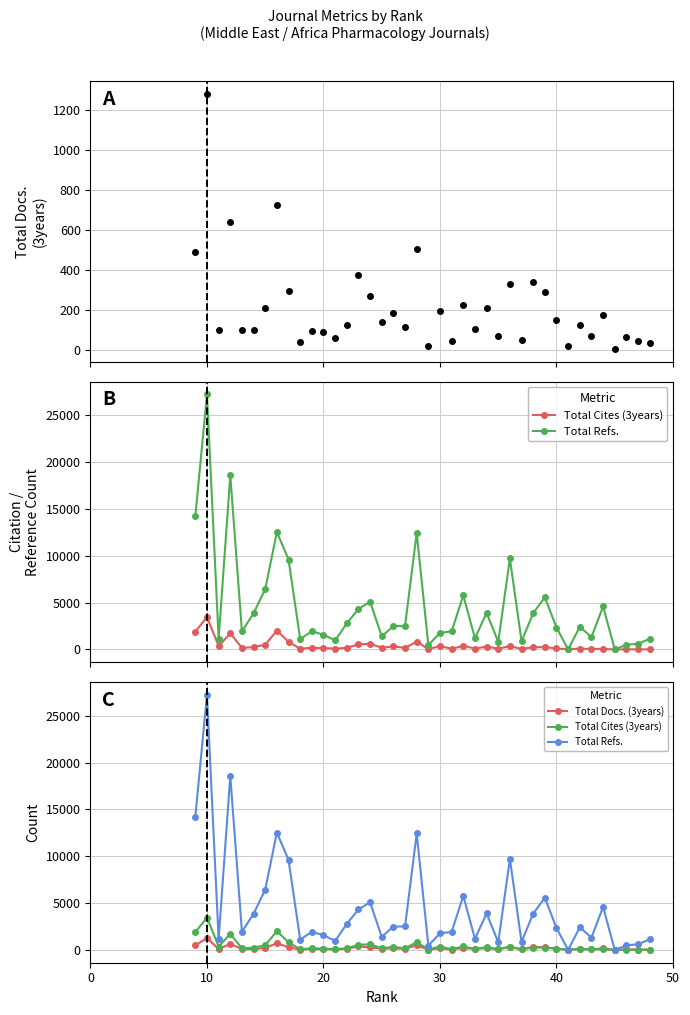

The Total Docs. (3years) series shows 80 at 23. True or false?

False